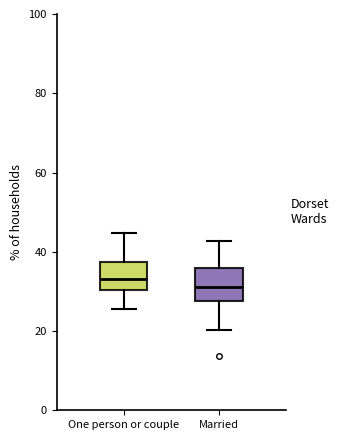

Reading left to right, transcribe this box plot: for each box, give where its median line is, the range the box spans, and where its two whiskers end, as read against the y-axis. The values are not printed on the chart, so give them approximately, as read against the axis.

One person or couple: median 34, box 30 to 38, whiskers 26 to 44
Married: median 32, box 28 to 36, whiskers 20 to 42